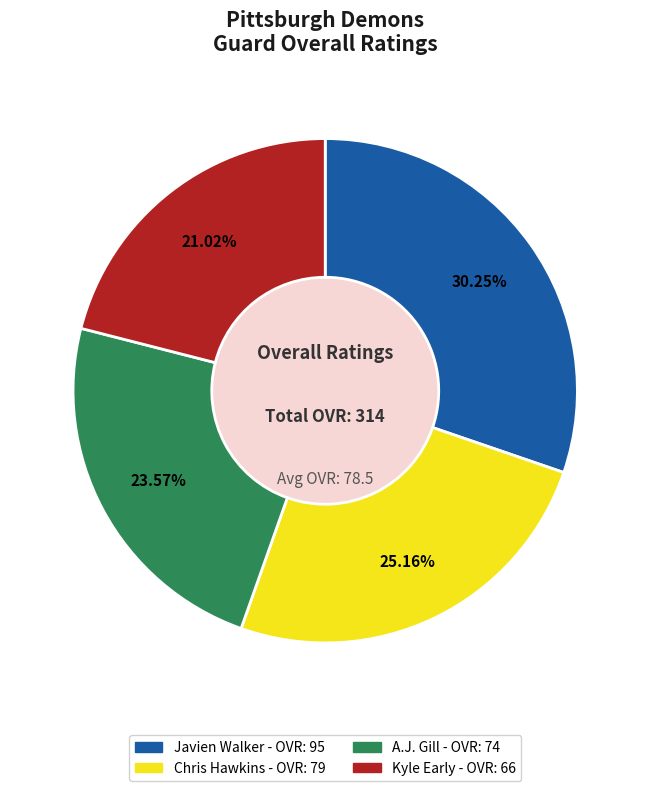

To the nearest percent, what portion does Chris Hawkins represent?

25%